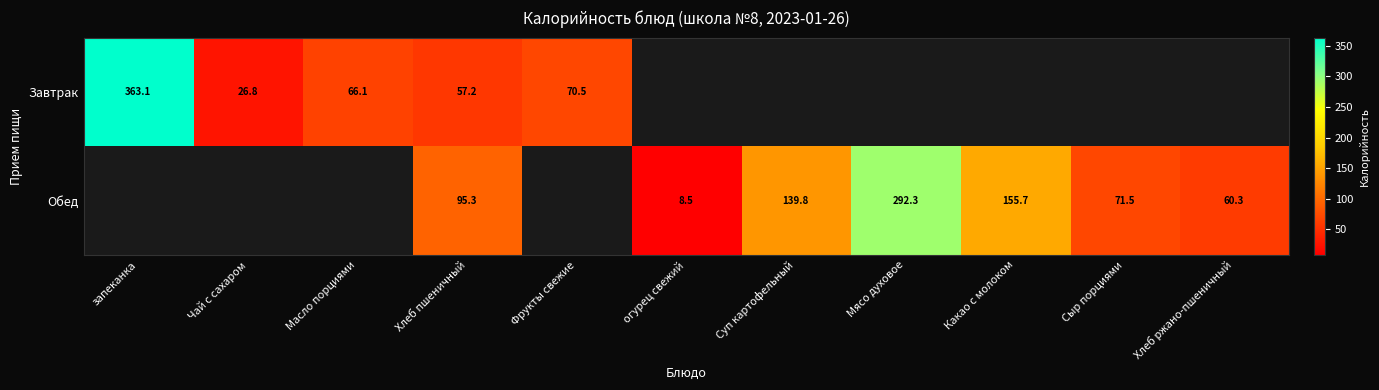

At which category does the chart reach its peak across all series?

запеканка